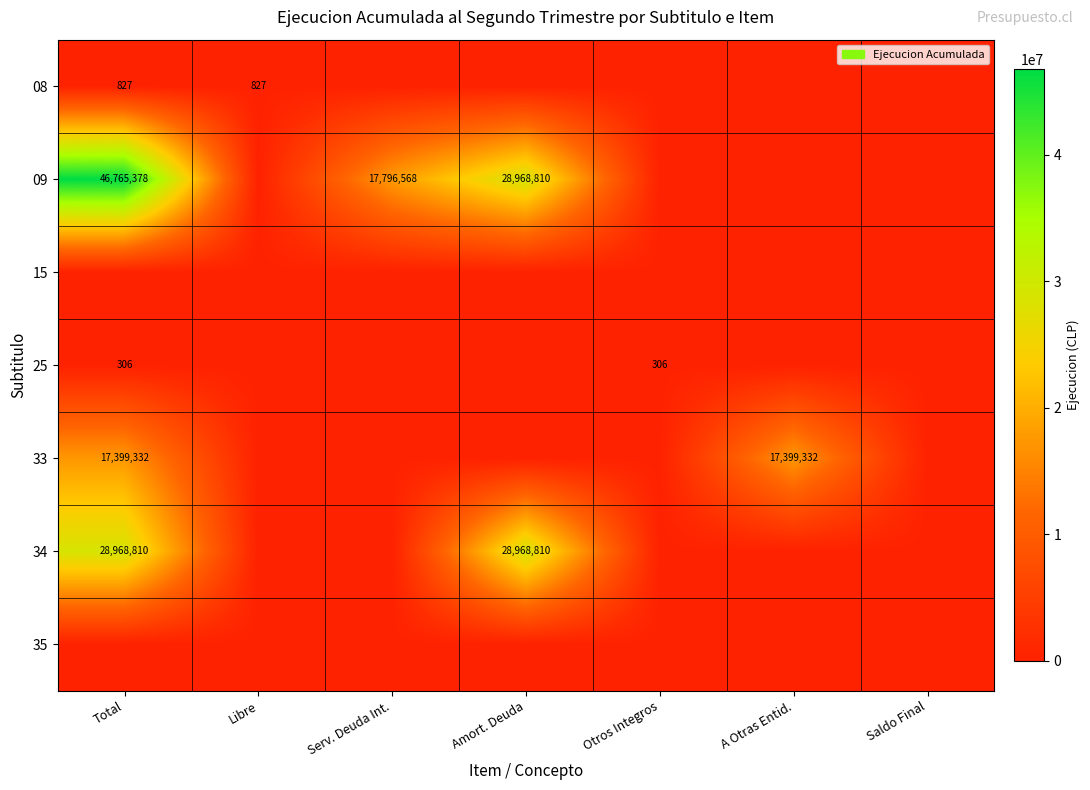

The value of 09 at Amort. Deuda is 19502241. True or false?

False